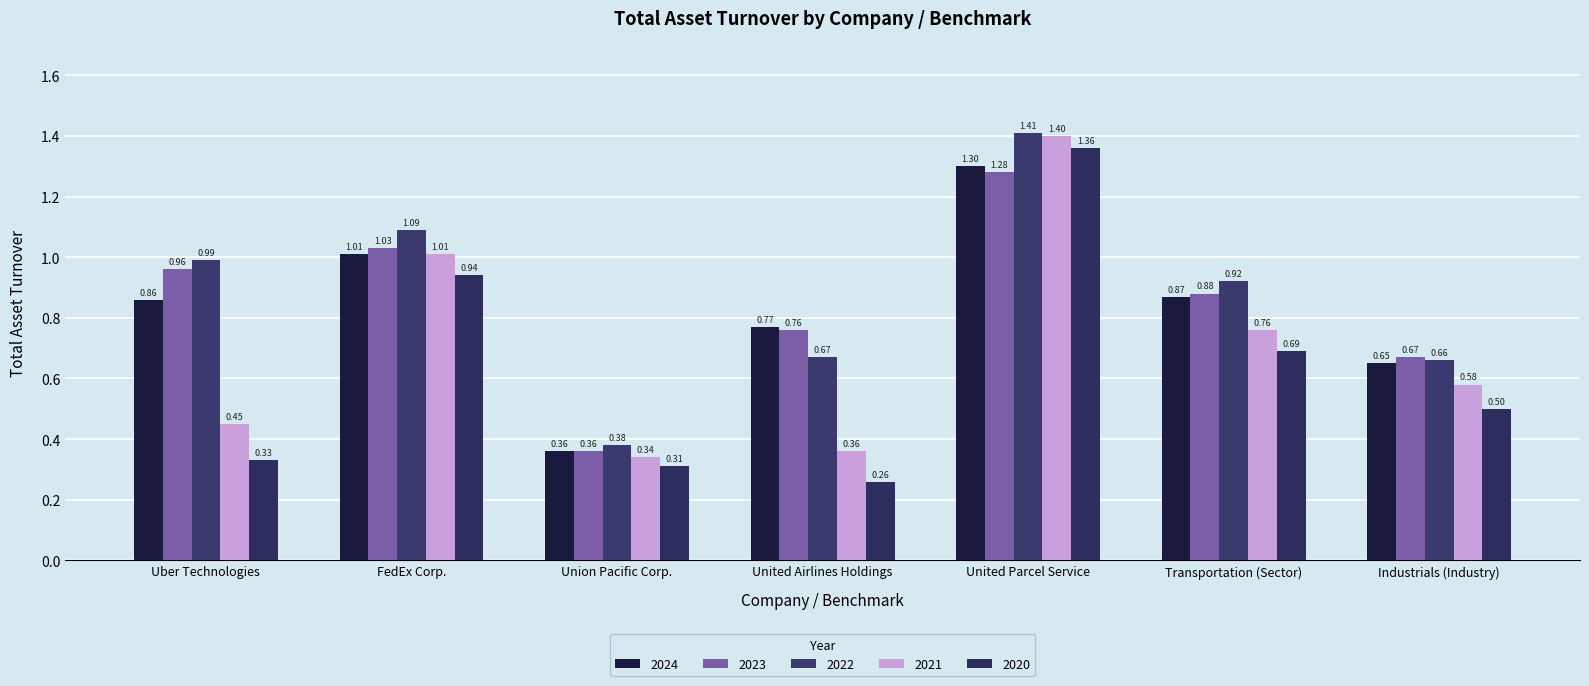

Is the value of 2023 at FedEx Corp. greater than the value of 2021 at Transportation (Sector)?

Yes